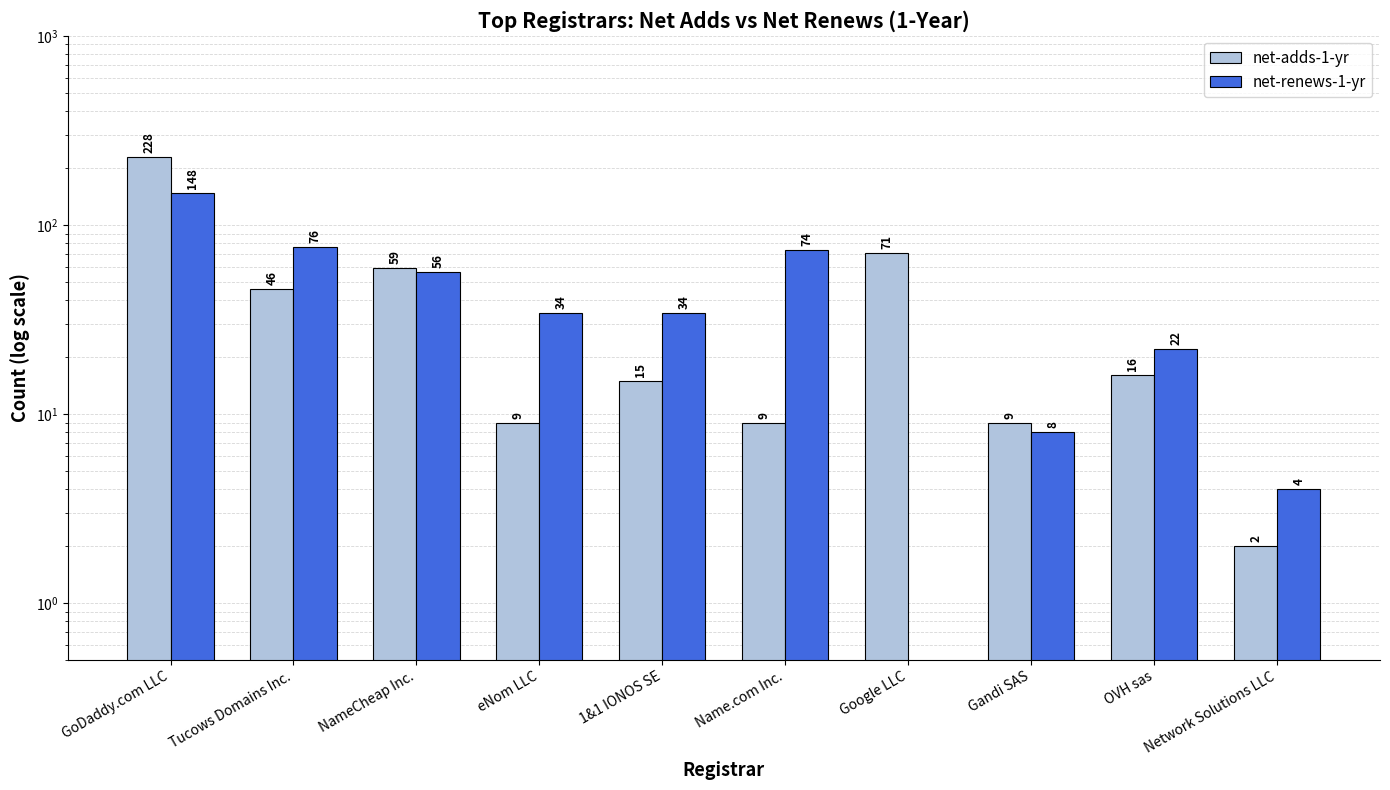

The net-renews-1-yr series shows 49 at 1&1 IONOS SE. True or false?

False